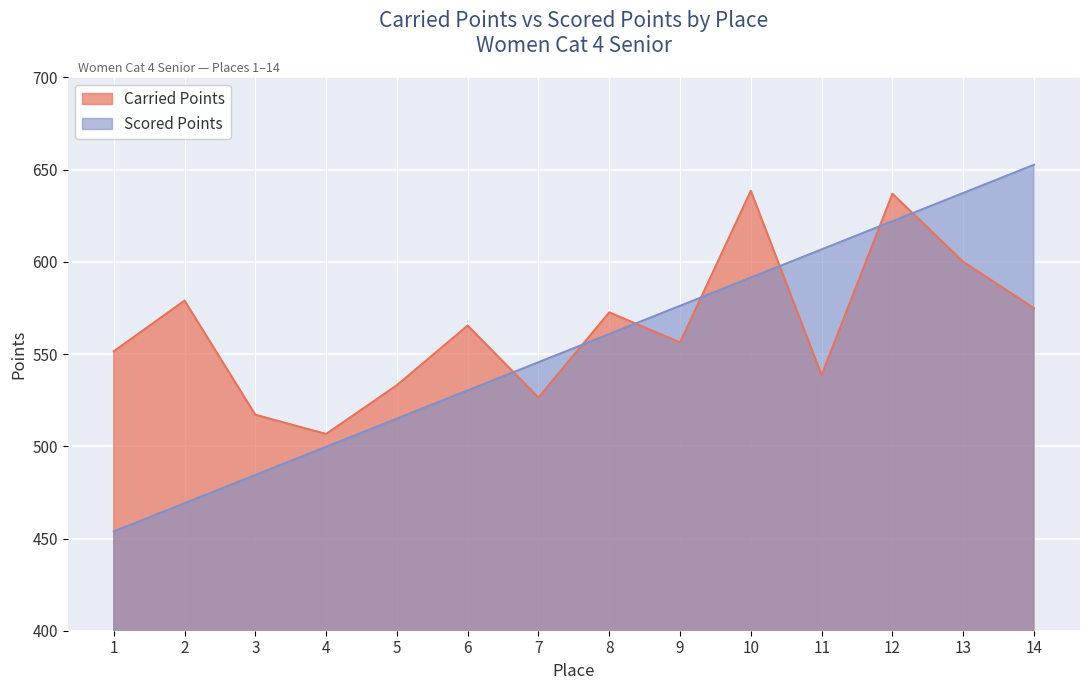

Reading right to left, list all the values displayed in this chart.

Carried Points: 574.9	600.0	636.9	538.5	638.5	556.3	572.6	526.4	565.5	533.1	506.7	517.1	579.0	551.5
Scored Points: 652.6	637.3	622.0	606.7	591.4	576.2	560.9	545.6	530.3	515.0	499.7	484.4	469.1	453.8